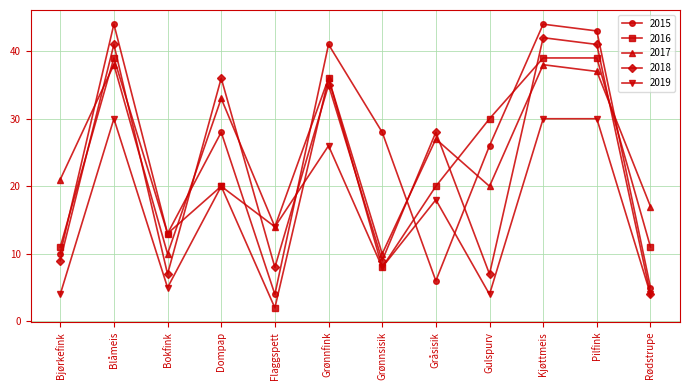

What position from the left is Bokfink?

3